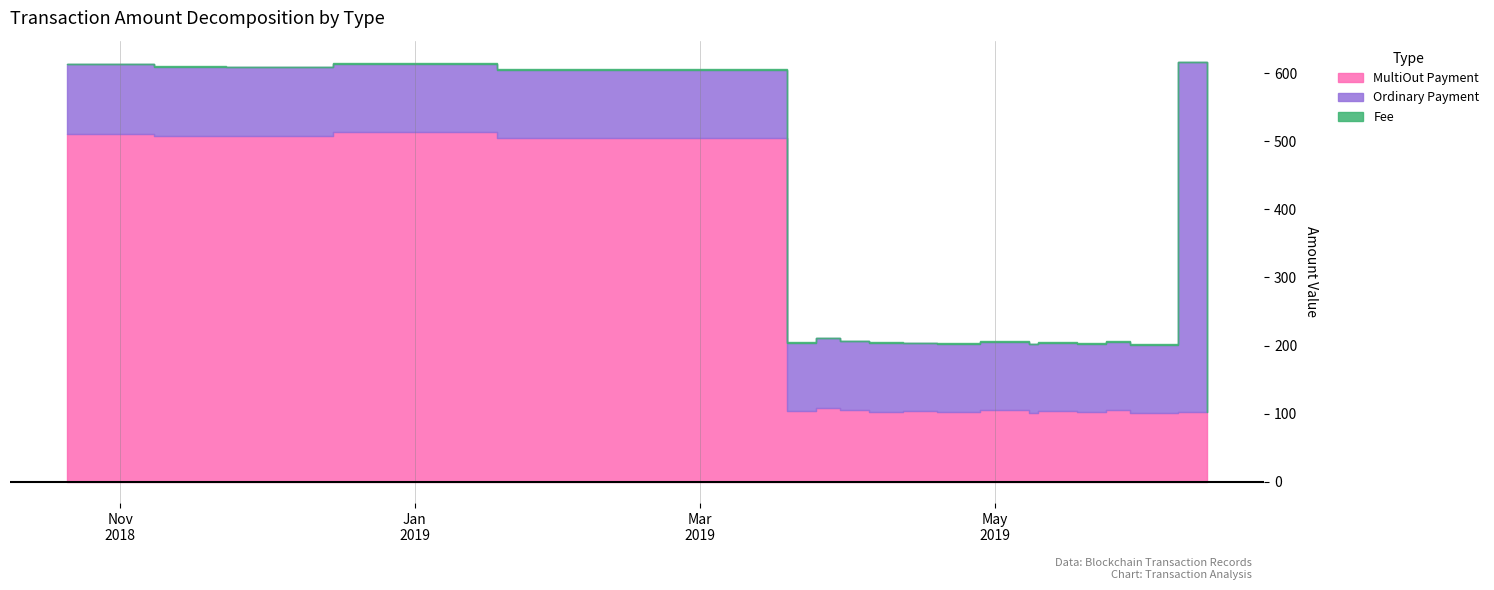

What is the approximate value of Fee at 12?

1.0